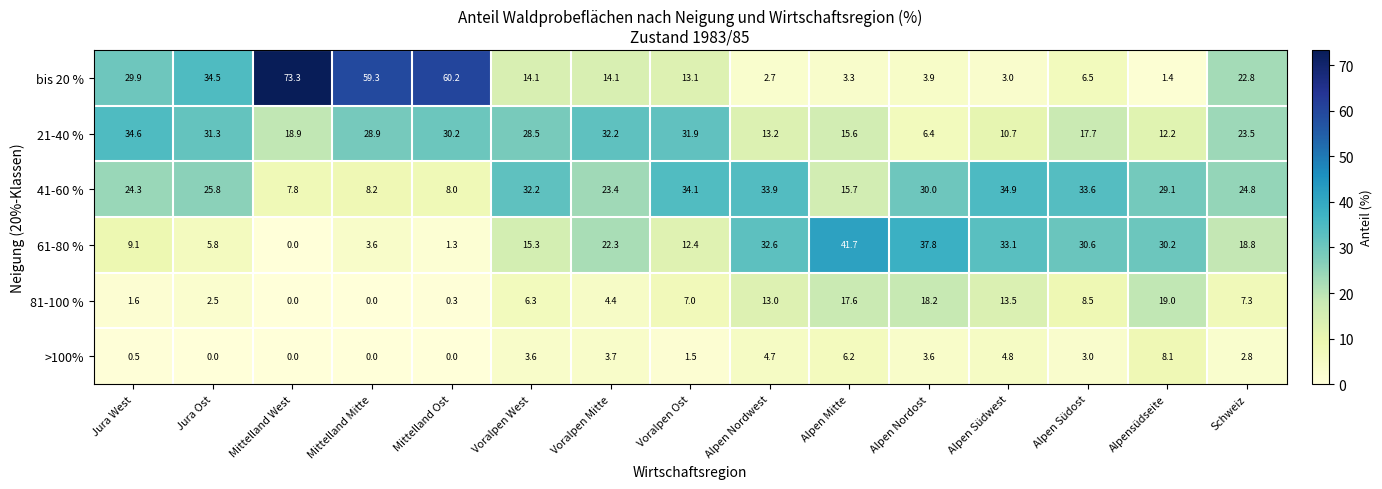

The >100% series shows 6.2 at Alpen Nordost. True or false?

False